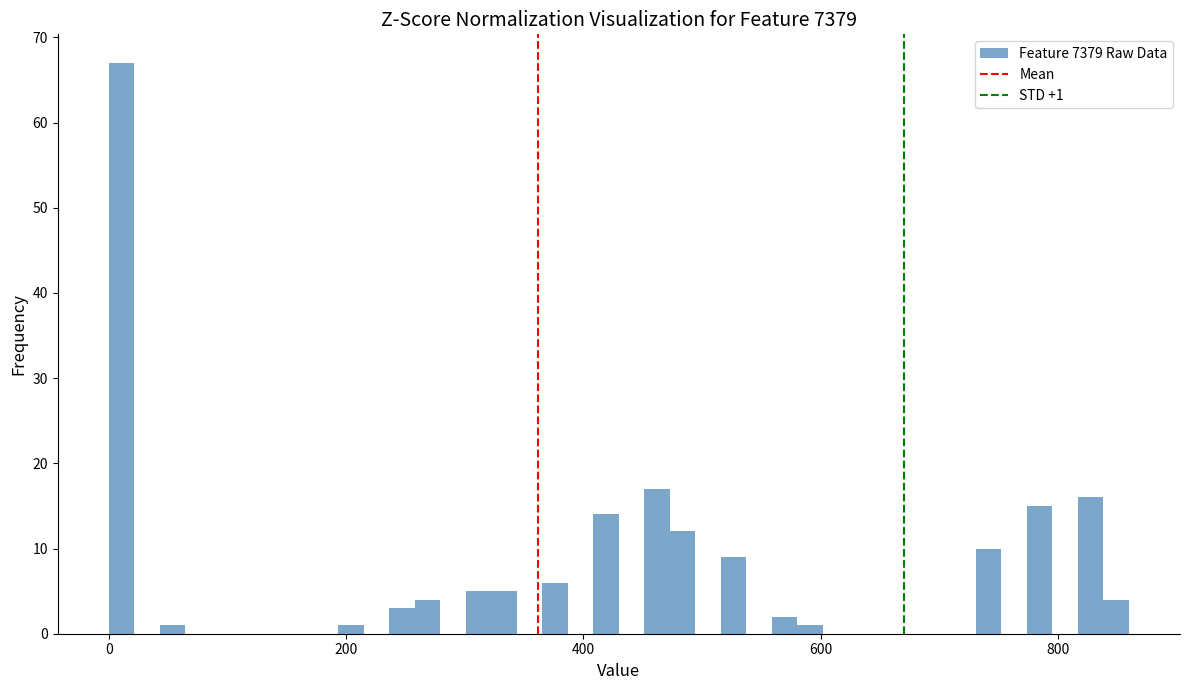

Around what value on the x-axis is the tallest bar? Give the approximate position of its centre, as read against the axis.

20